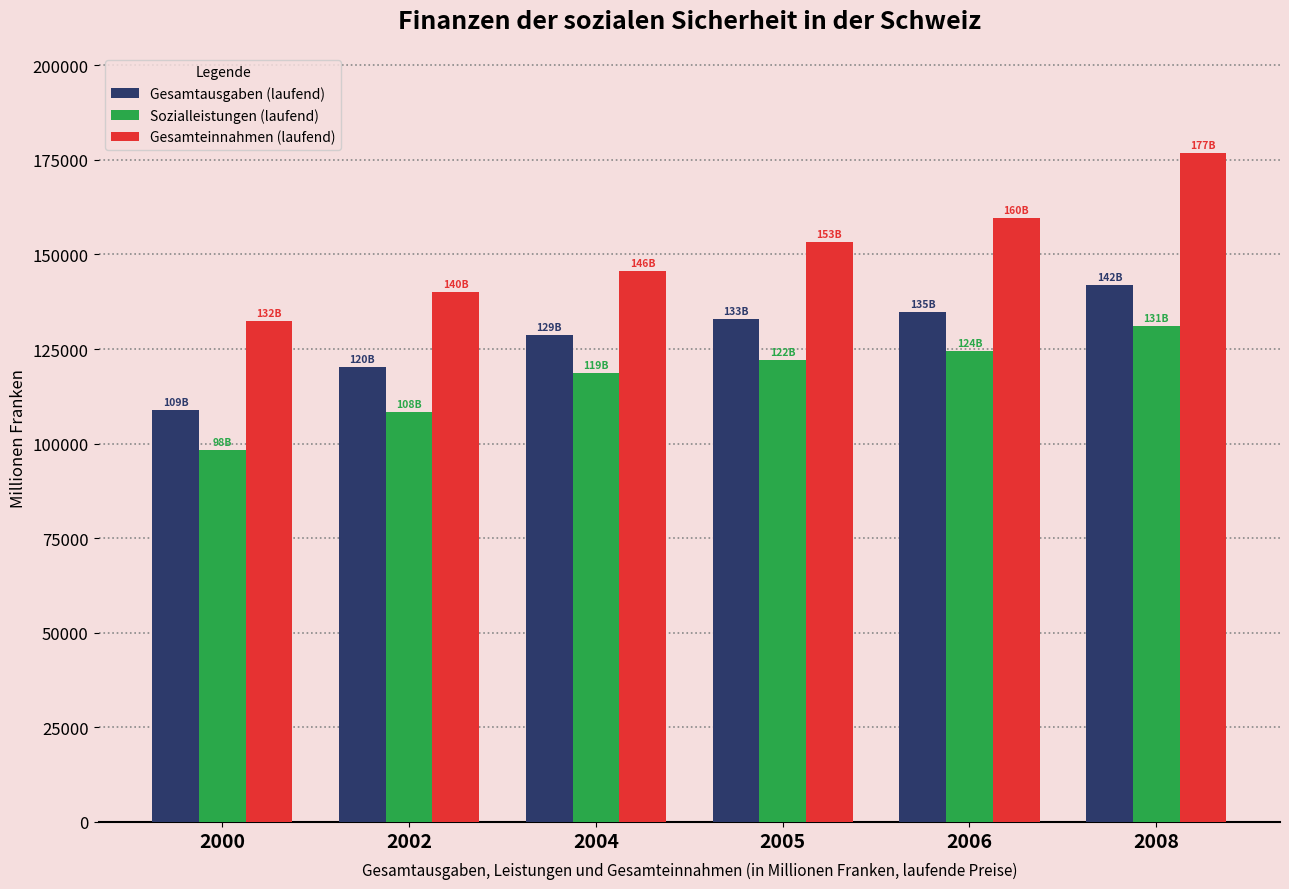

The Sozialleistungen (laufend) series shows 98234.2 at 2000. True or false?

True